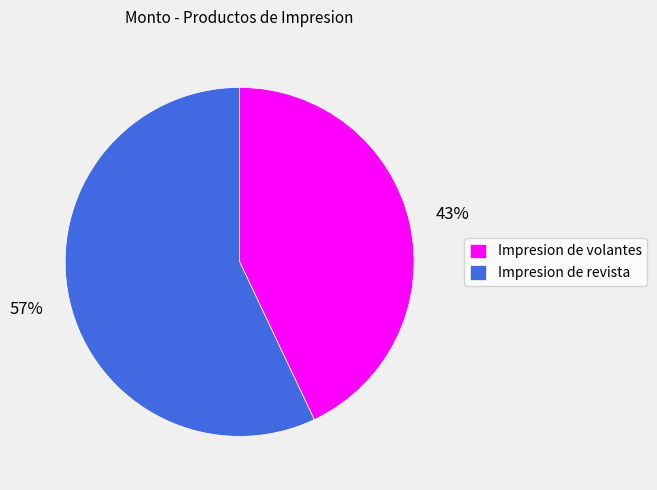

To the nearest percent, what percentage of the pie is Impresion de revista?

57%